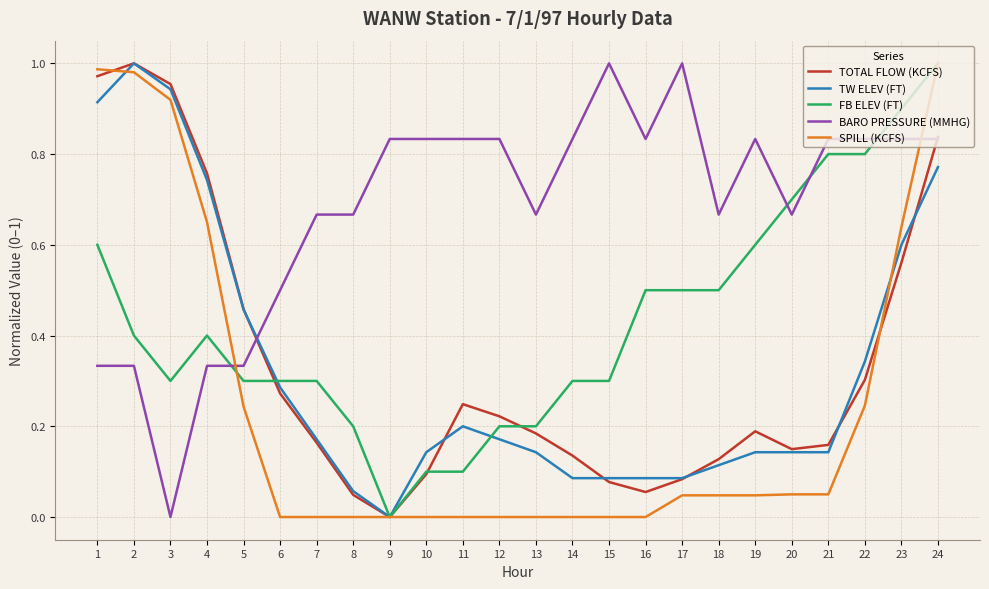

True or false: FB ELEV (FT) and BARO PRESSURE (MMHG) intersect in this chart.

True